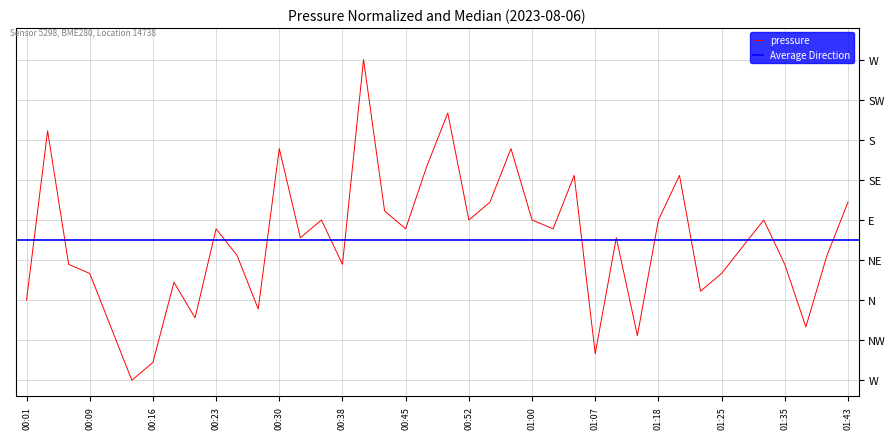

Which label corresponds to the largest value in the chart?

00:40